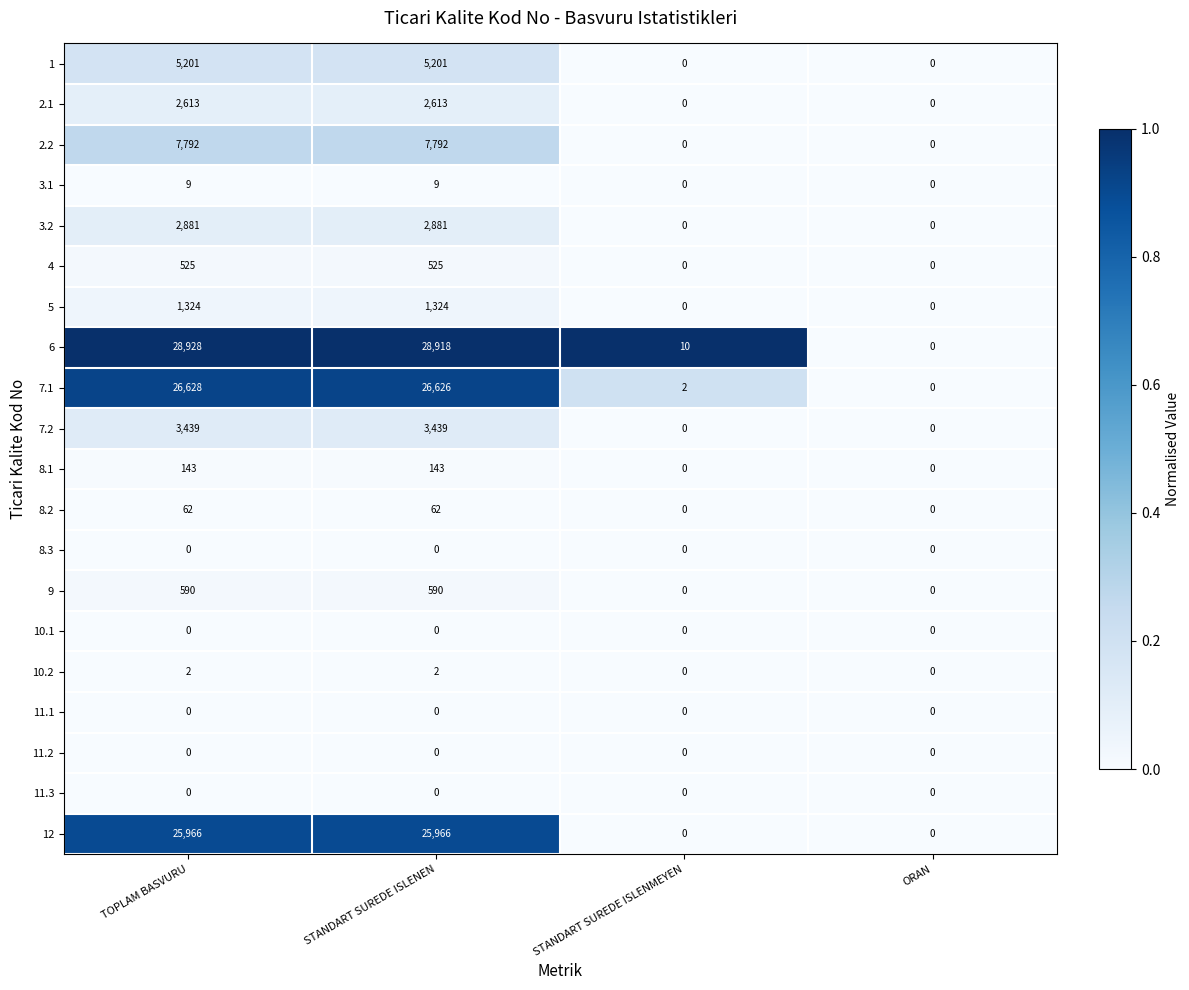

True or false: 2.2 has a value of 10530 at STANDART SUREDE ISLENEN.

False